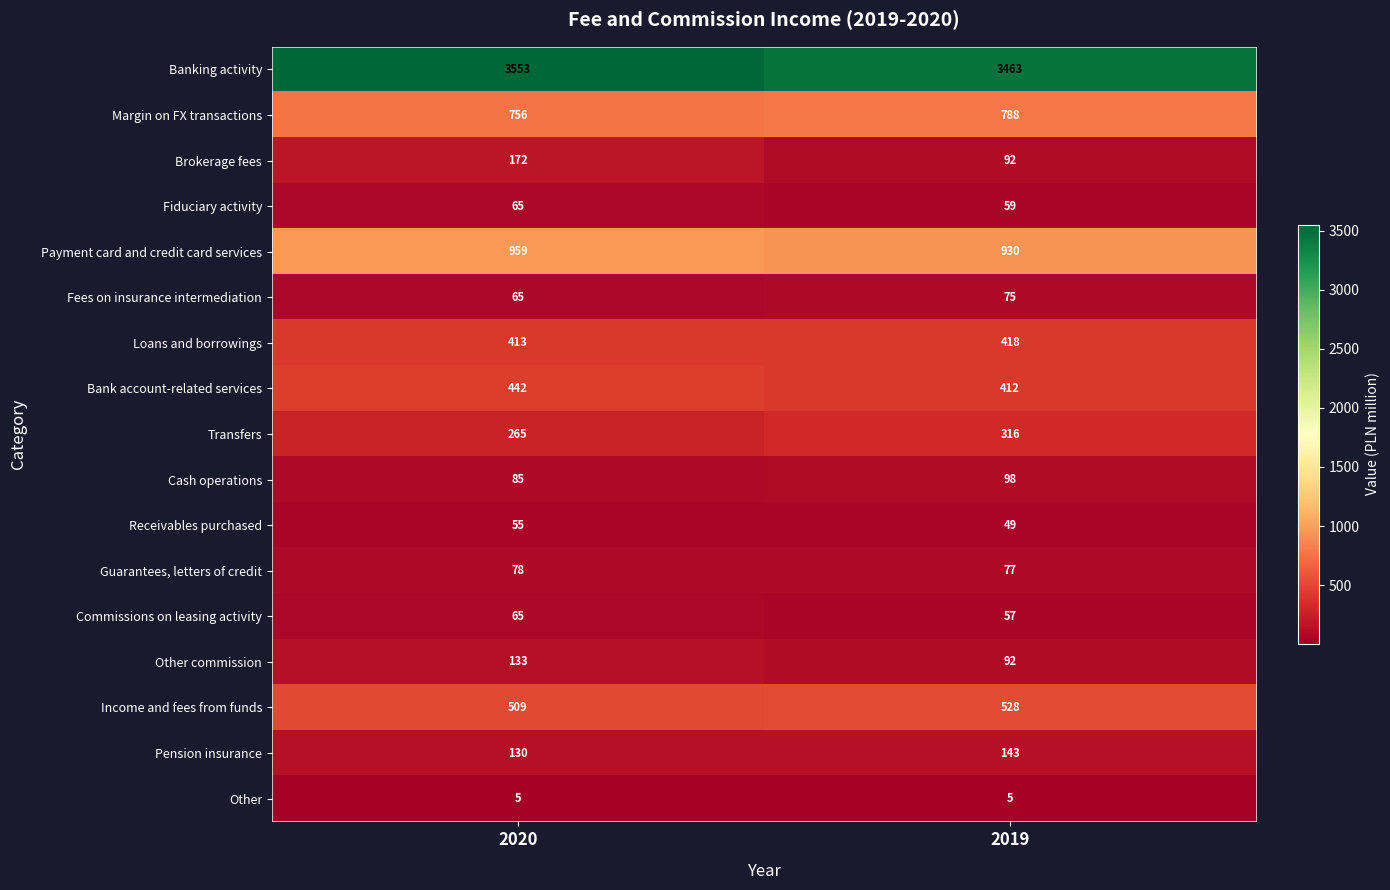

Is it true that Bank account-related services equals 590 at 2020?

False